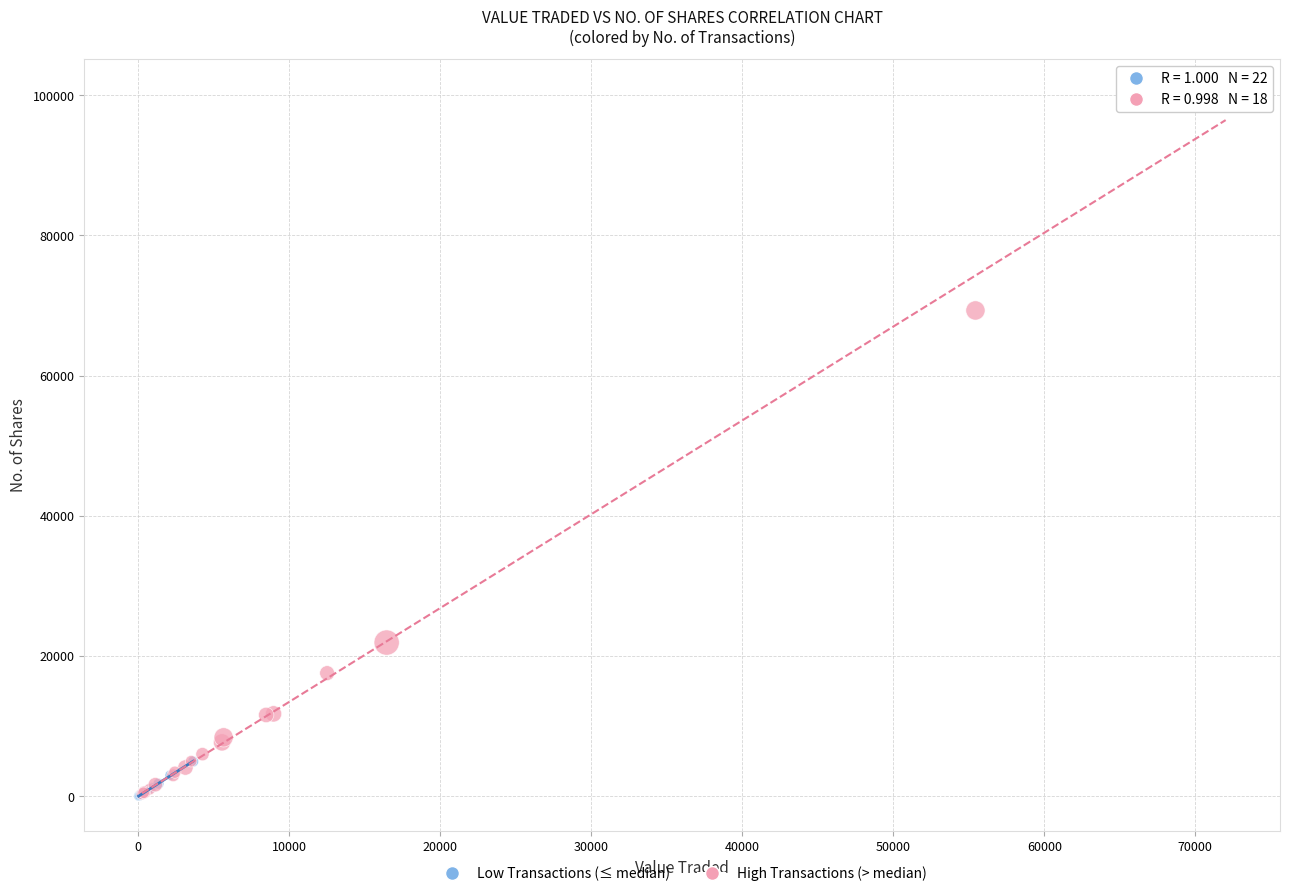

Which series has the largest Y range (max minus min)?

High Transactions (> median)